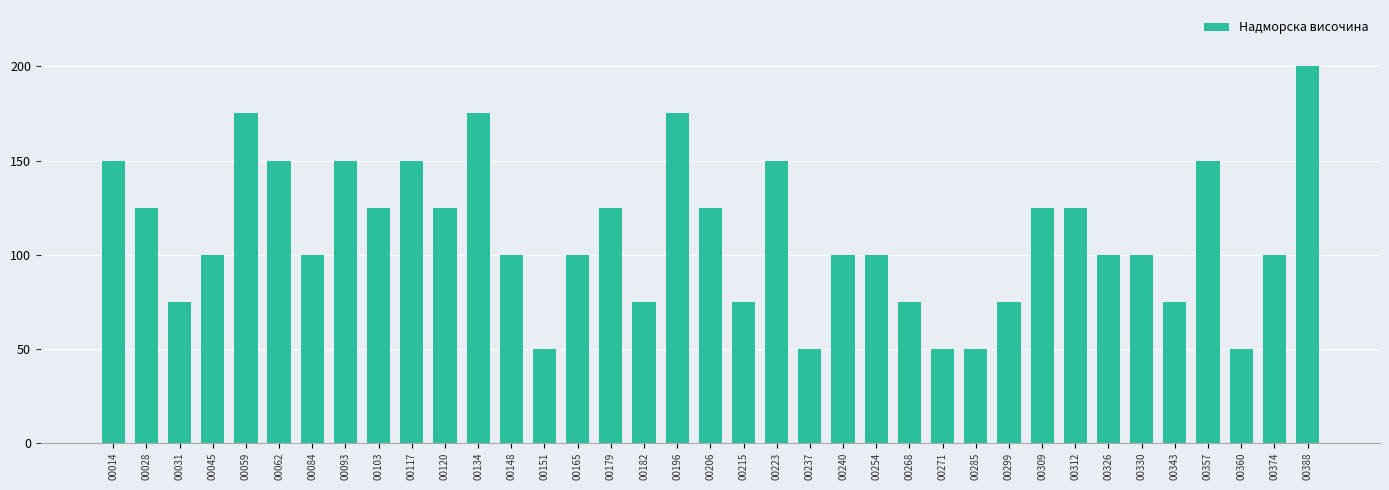

What is the maximum value shown in the chart?

200